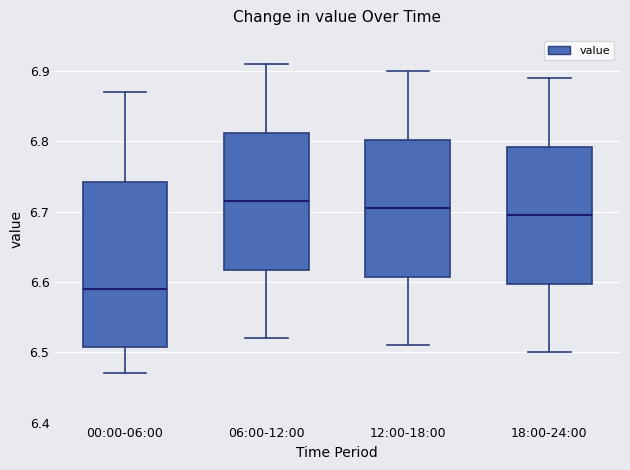

Which box is the tallest, from its lower edge to its upper edge?

00:00-06:00